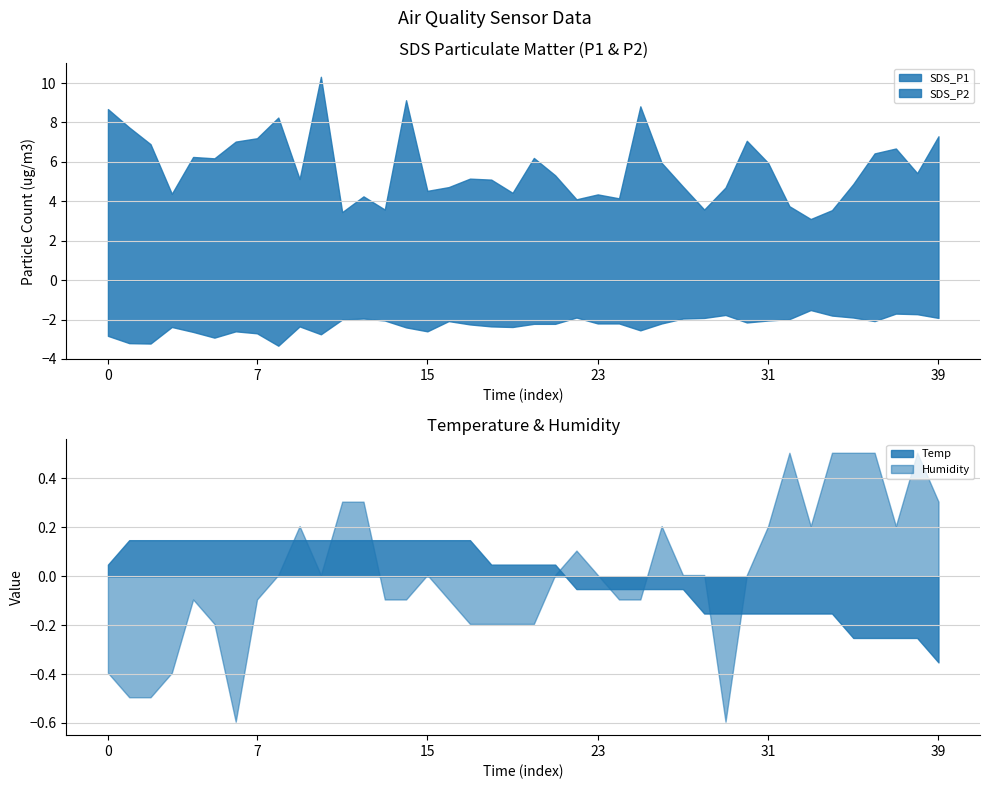

True or false: SDS_P2 and SDS_P1 cross at least once.

False